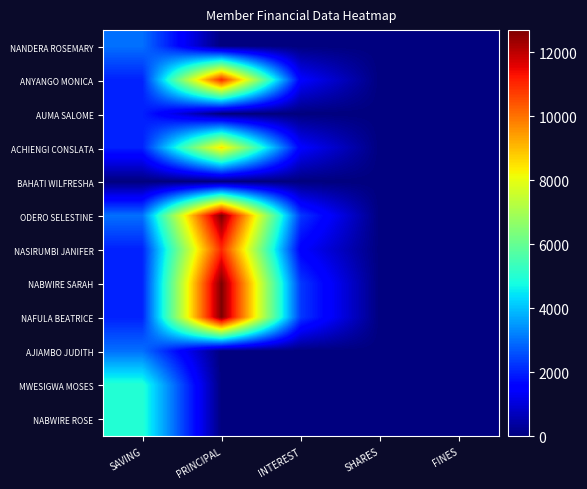

Reading right to left, list all the values displayed in this chart.

NANDERA ROSEMARY: FINES=0	SHARES=0	INTEREST=0	PRINCIPAL=0	SAVING=3000
ANYANGO MONICA: FINES=0	SHARES=0	INTEREST=1500	PRINCIPAL=11000	SAVING=2000
AUMA SALOME: FINES=0	SHARES=0	INTEREST=0	PRINCIPAL=0	SAVING=2000
ACHIENGI CONSLATA: FINES=0	SHARES=0	INTEREST=1500	PRINCIPAL=8500	SAVING=2000
BAHATI WILFRESHA: FINES=0	SHARES=0	INTEREST=0	PRINCIPAL=0	SAVING=0
ODERO SELESTINE: FINES=0	SHARES=0	INTEREST=2300	PRINCIPAL=12700	SAVING=3000
NASIRUMBI JANIFER: FINES=0	SHARES=0	INTEREST=1500	PRINCIPAL=11000	SAVING=2000
NABWIRE SARAH: FINES=0	SHARES=0	INTEREST=2300	PRINCIPAL=12700	SAVING=2000
NAFULA BEATRICE: FINES=0	SHARES=0	INTEREST=2300	PRINCIPAL=12700	SAVING=2000
AJIAMBO JUDITH: FINES=0	SHARES=0	INTEREST=0	PRINCIPAL=0	SAVING=3000
MWESIGWA MOSES: FINES=0	SHARES=0	INTEREST=0	PRINCIPAL=0	SAVING=5000
NABWIRE ROSE: FINES=0	SHARES=0	INTEREST=0	PRINCIPAL=0	SAVING=5000